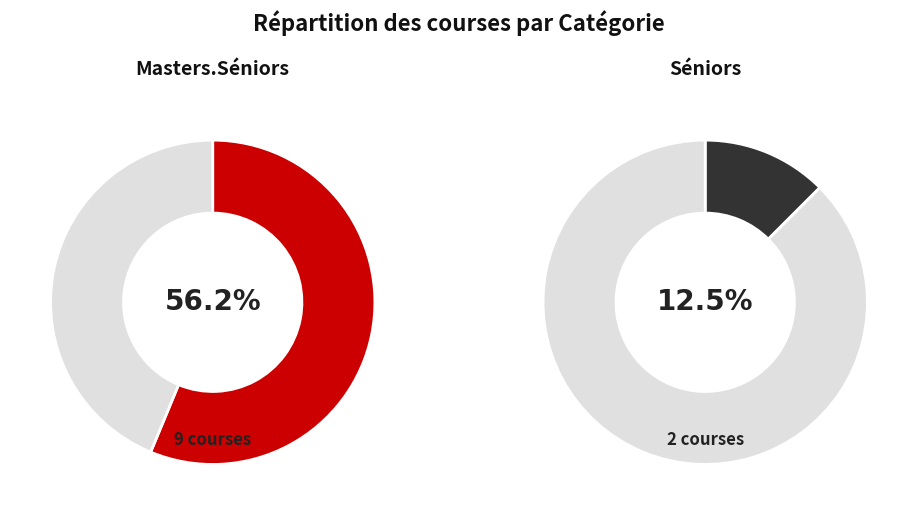

To the nearest percent, what is the average slice percentage?

33%